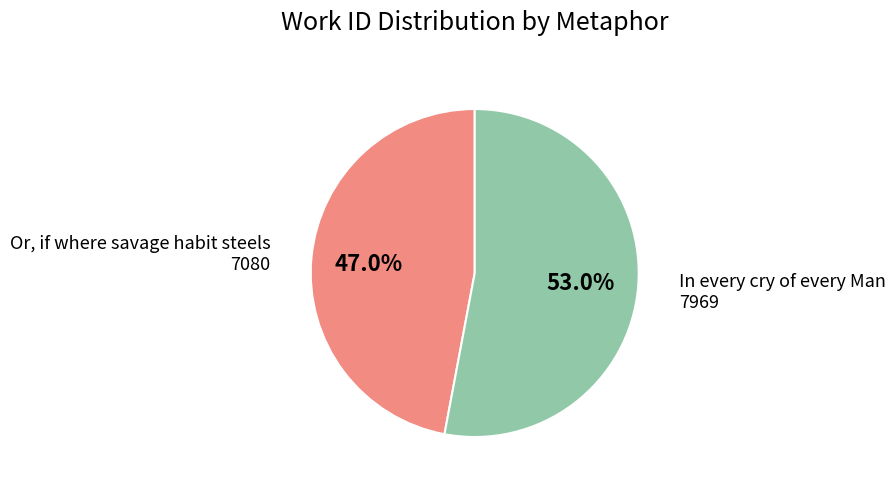

To the nearest percent, what is the average slice percentage?

50%